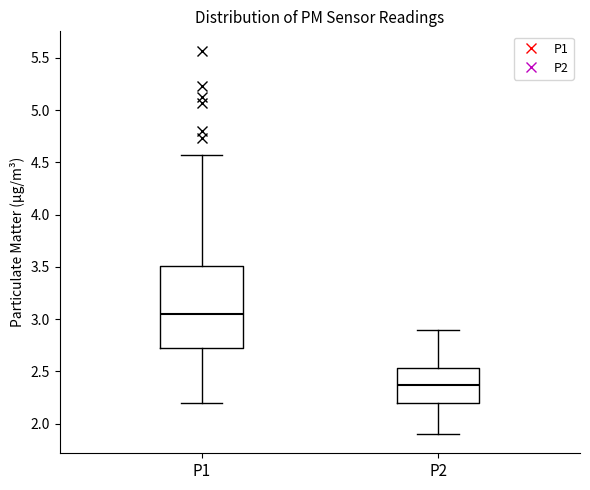

Which box has the lowest median line?

P2